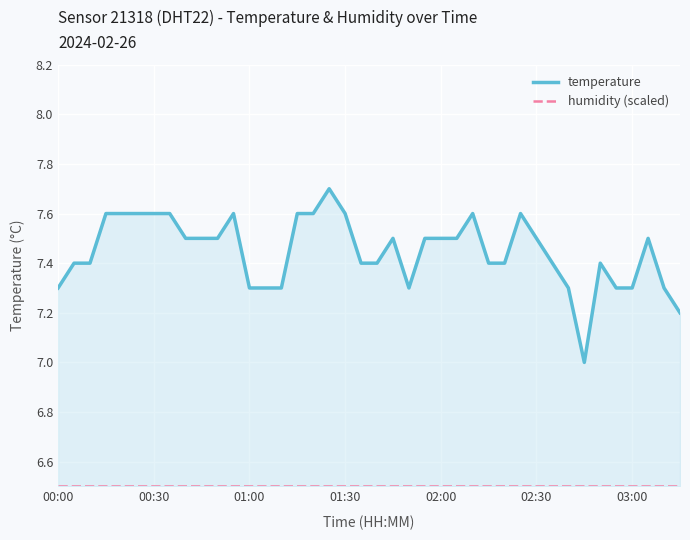

Where is the first local minimum for temperature?

22